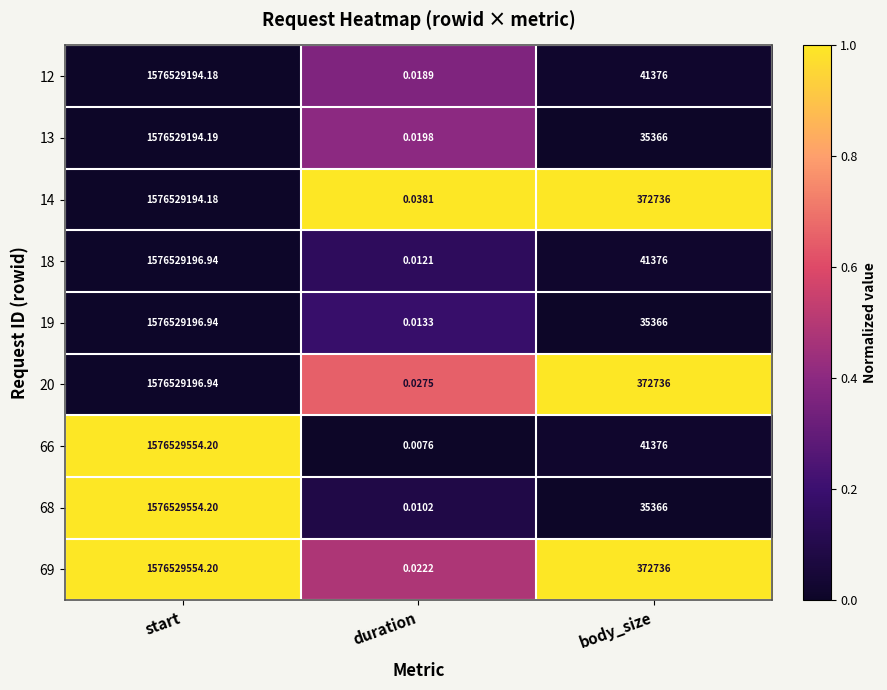

At how many categories does at least one series exceed 0?

3